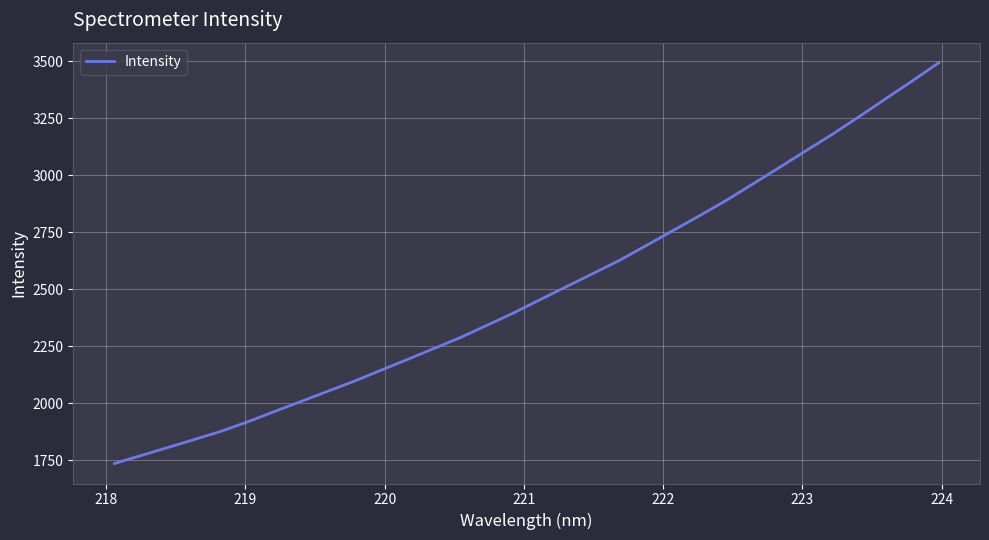

What is the maximum value shown in the chart?

3492.7